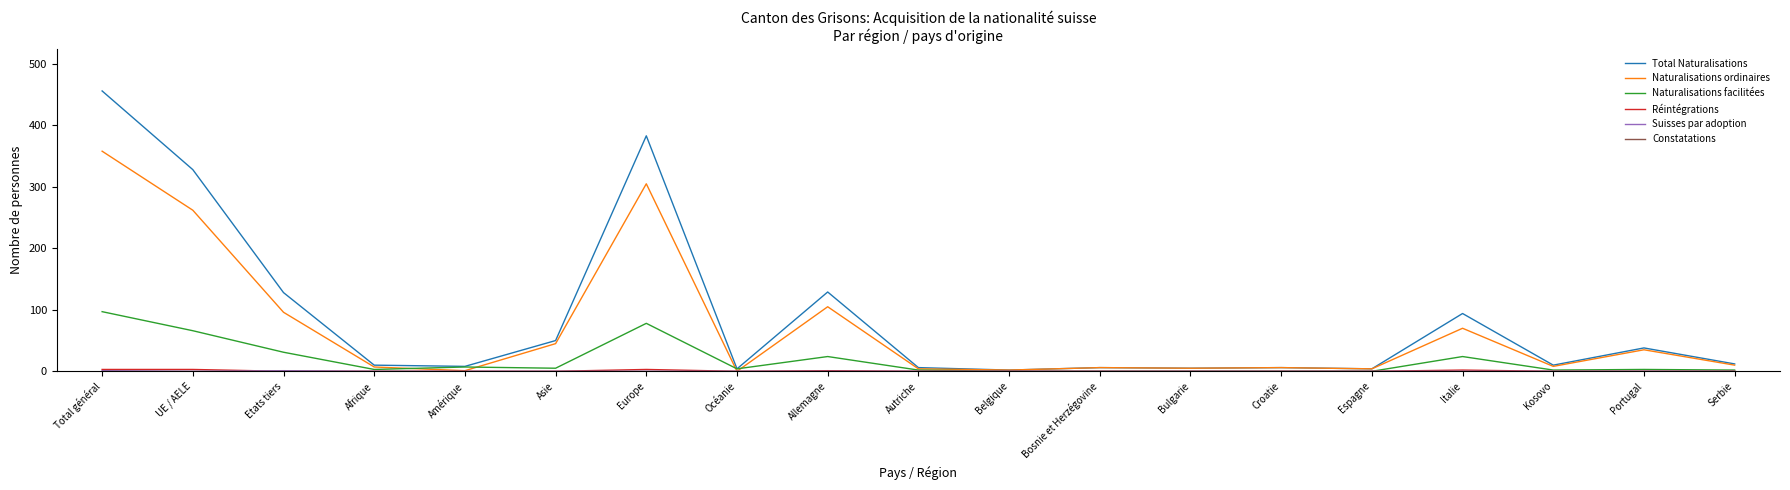

Where is the first local maximum for Naturalisations ordinaires?

Europe